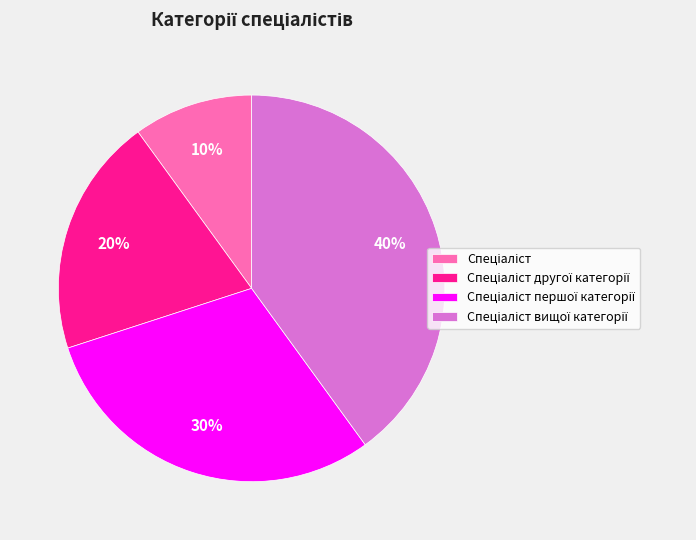

Is there any slice that represents more than half of the pie?

No